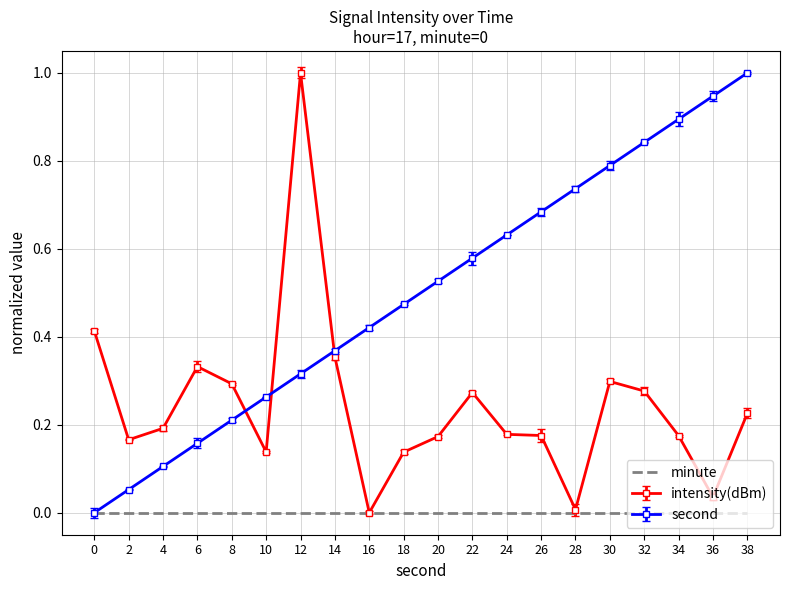

What is the maximum value for second?

1.0